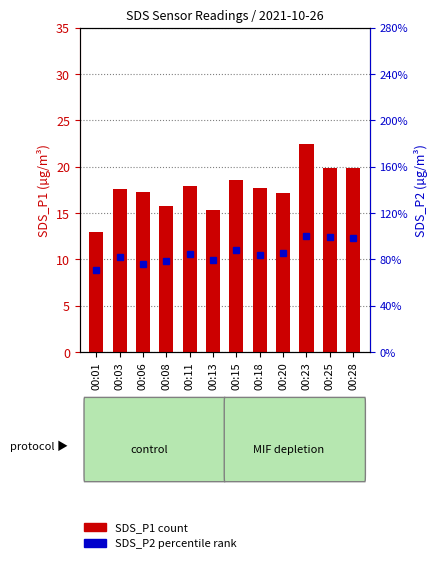

What is the sum of all values?

212.6